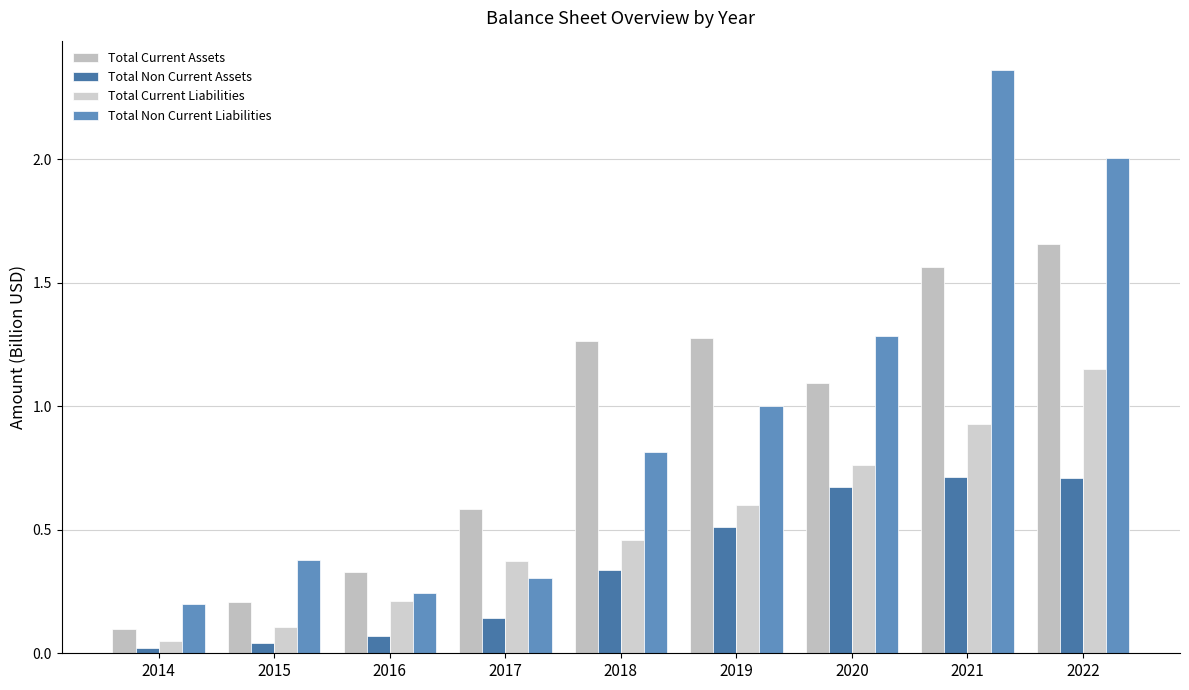

Rank the series by their maximum value, from highest to lowest.

Total Non Current Liabilities, Total Current Assets, Total Current Liabilities, Total Non Current Assets